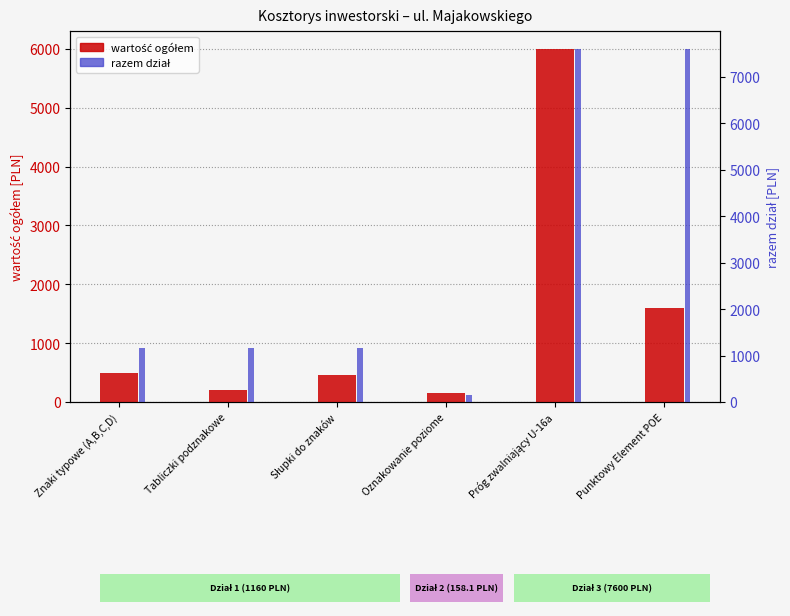

Which series has the largest range (max minus min)?

razem dział